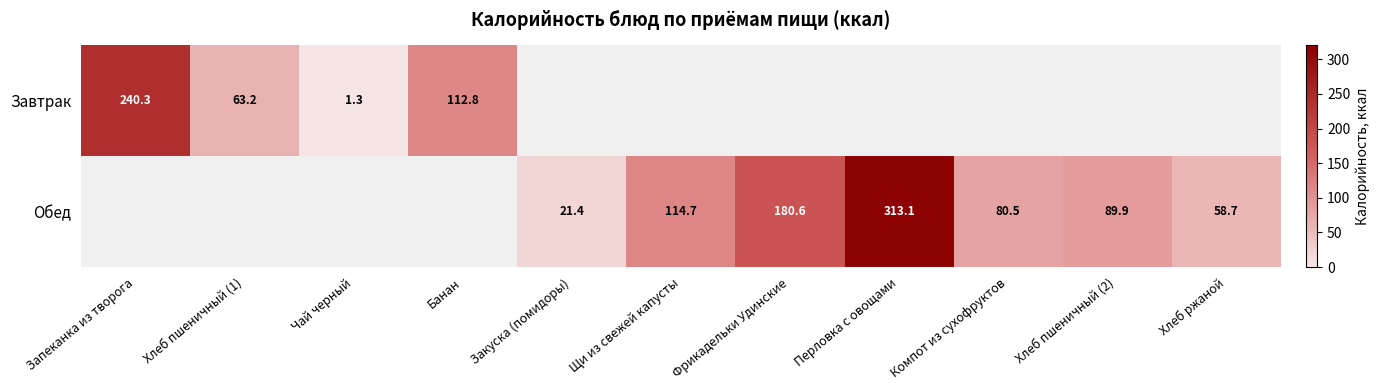

True or false: Завтрак has a value of 412.5 at Запеканка из творога.

False